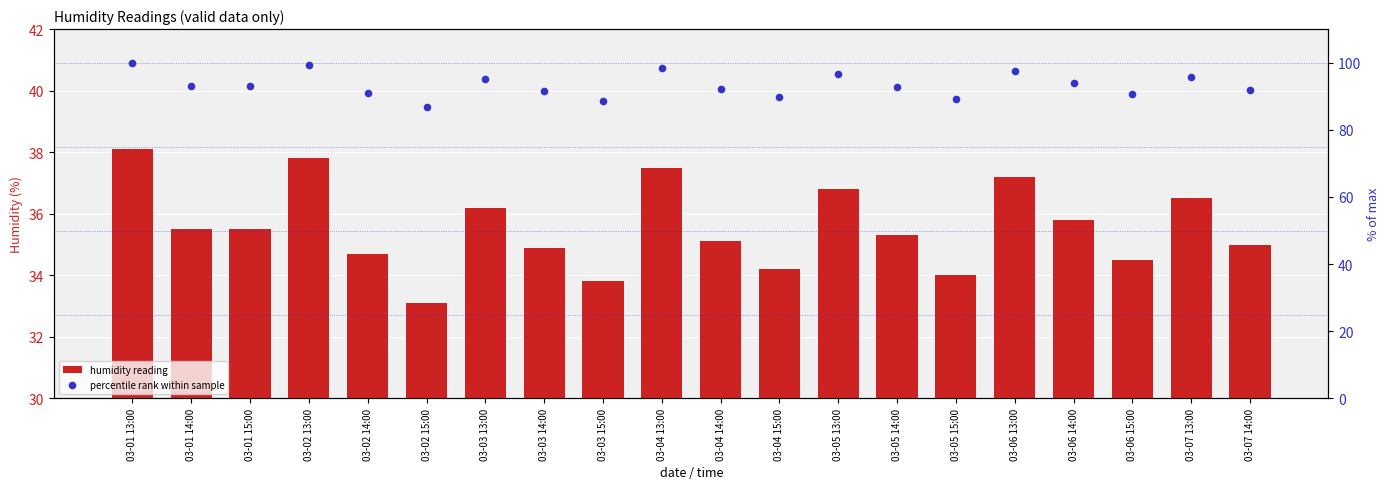

What are all the series names shown in the legend?

humidity reading, percentile rank within sample